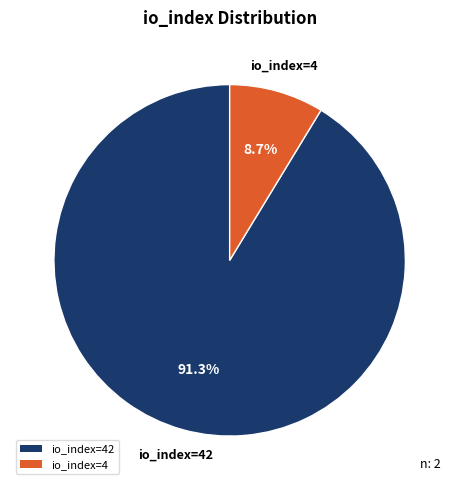

What portion of the pie excludes io_index=42?

8.7%